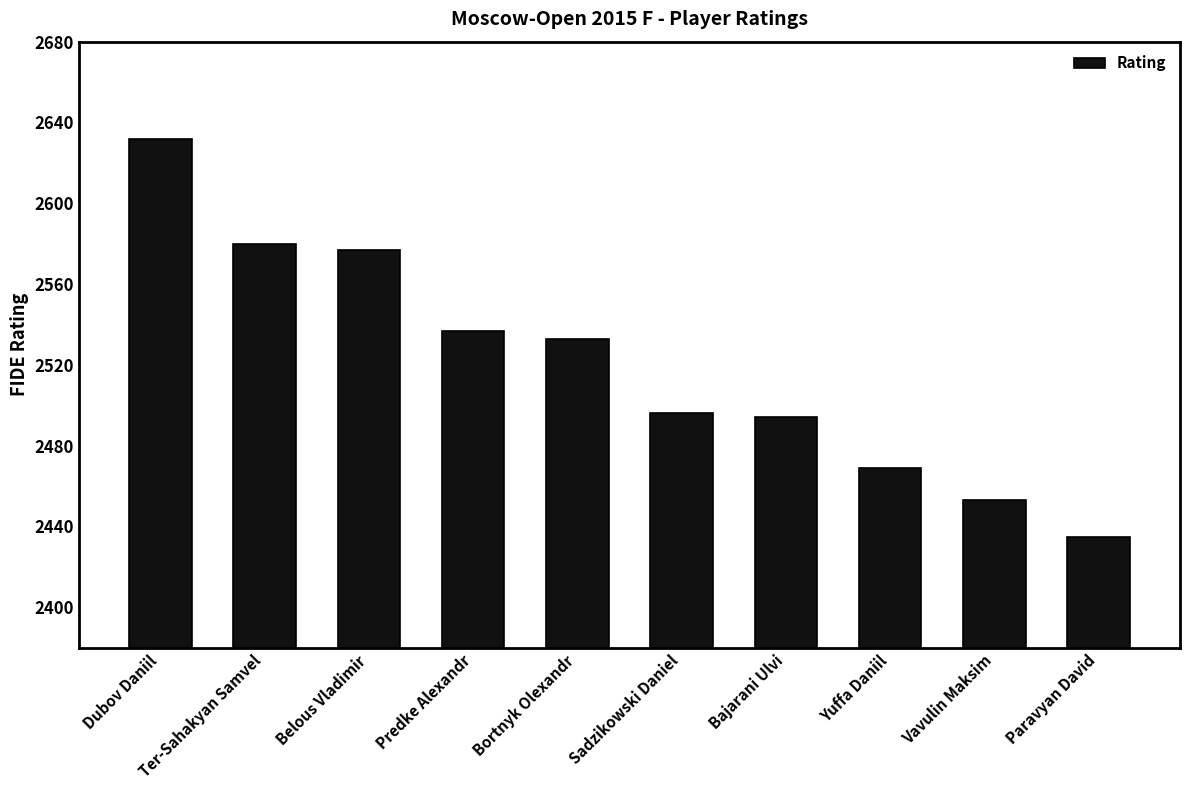

Reading right to left, transcribe all the data shown in this chart.

Paravyan David=2435	Vavulin Maksim=2453	Yuffa Daniil=2469	Bajarani Ulvi=2494	Sadzikowski Daniel=2496	Bortnyk Olexandr=2533	Predke Alexandr=2537	Belous Vladimir=2577	Ter-Sahakyan Samvel=2580	Dubov Daniil=2632